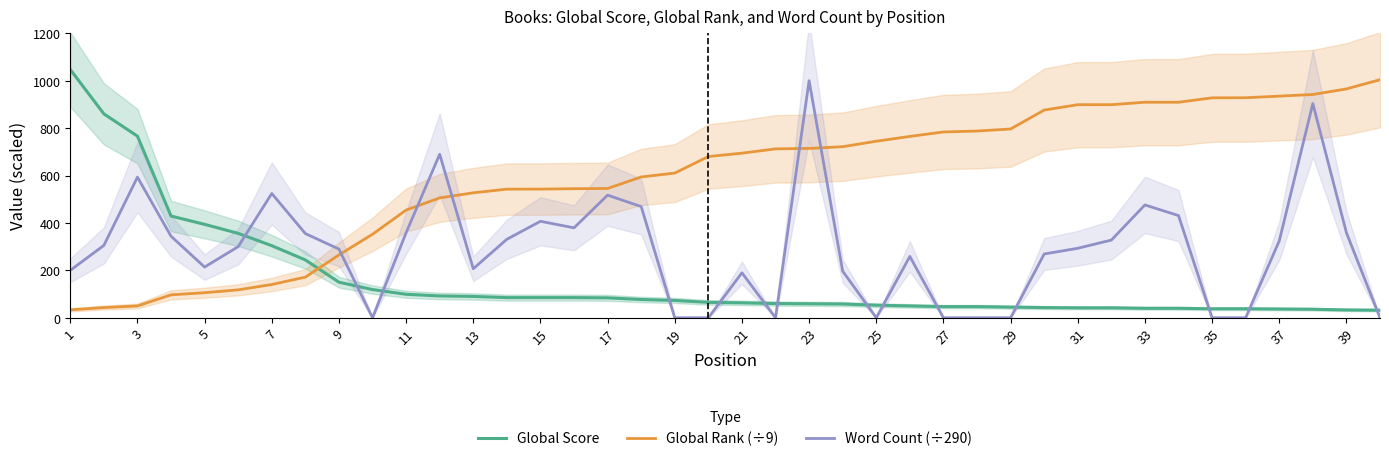

Which label corresponds to the largest value in the chart?

1